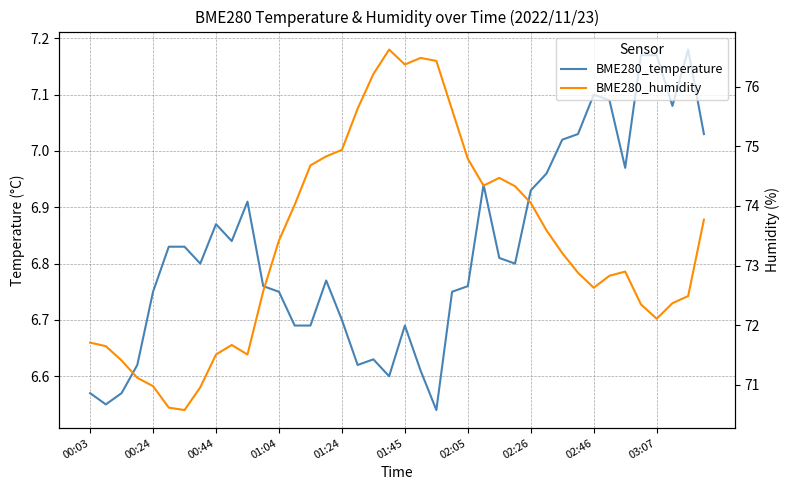

Is the value of BME280_temperature at 23 greater than the value of BME280_humidity at 23?

No